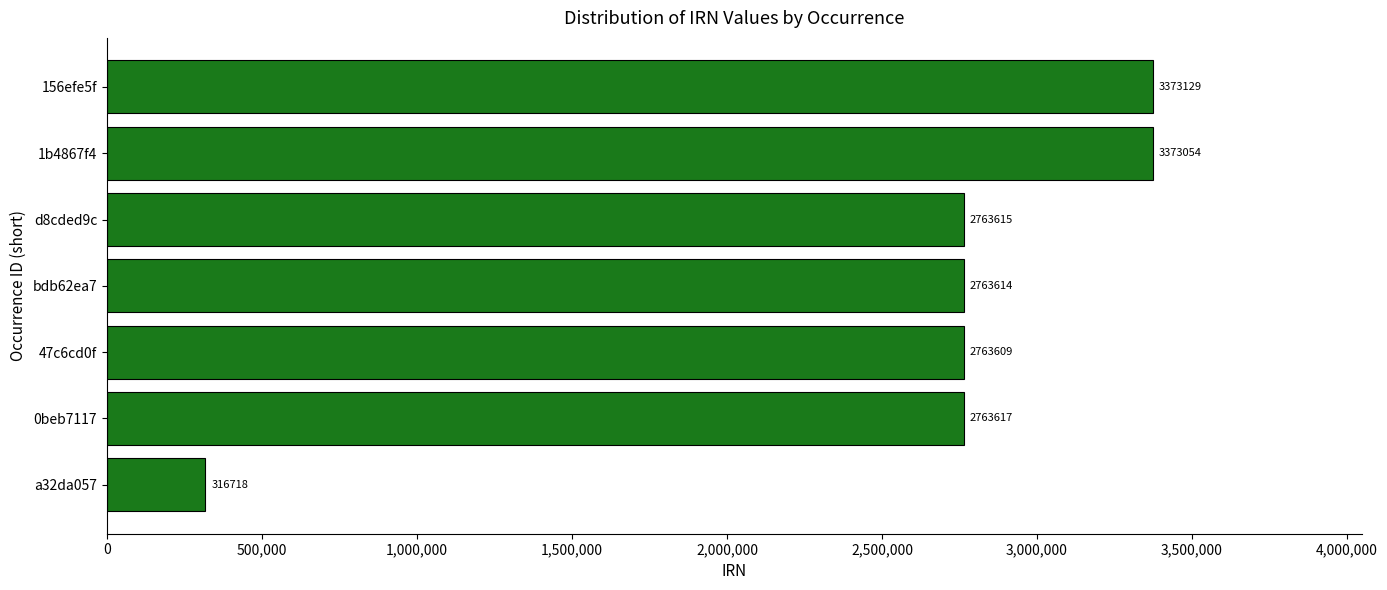

Is it true that the value at 156efe5f is 3373129?

True